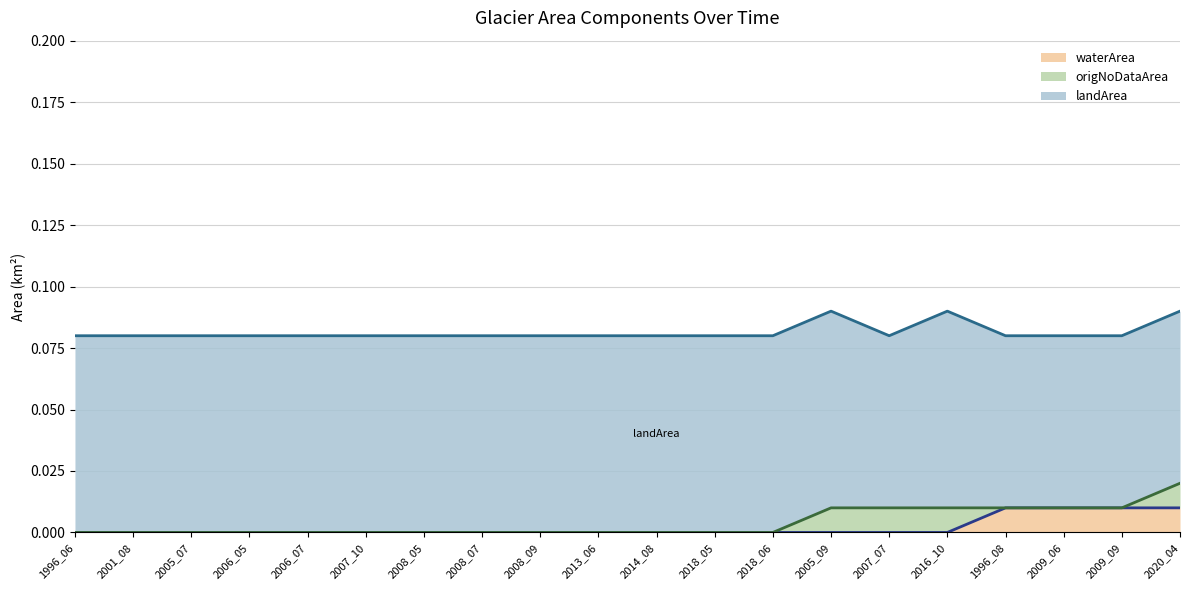

Rank the series at 2009_09 from lowest to highest value.

origNoDataArea, waterArea, landArea